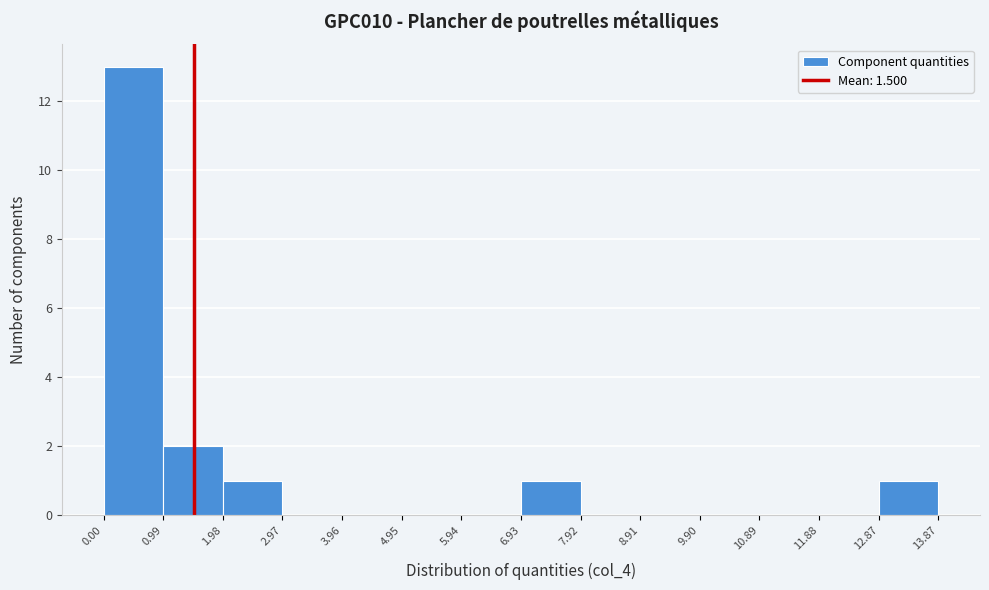

Reading left to right, transcribe this chart: for each bar, give the range it covers on the x-axis and its height. The values are not printed on the chart, so give them approximately, as read against the axis.

0.00 to 0.99: 13
0.99 to 1.98: 2
1.98 to 2.97: 1
2.97 to 3.96: 0
3.96 to 4.95: 0
4.95 to 5.94: 0
5.94 to 6.93: 0
6.93 to 7.92: 1
7.92 to 8.91: 0
8.91 to 9.90: 0
9.90 to 10.89: 0
10.89 to 11.88: 0
11.88 to 12.87: 0
12.87 to 13.87: 1